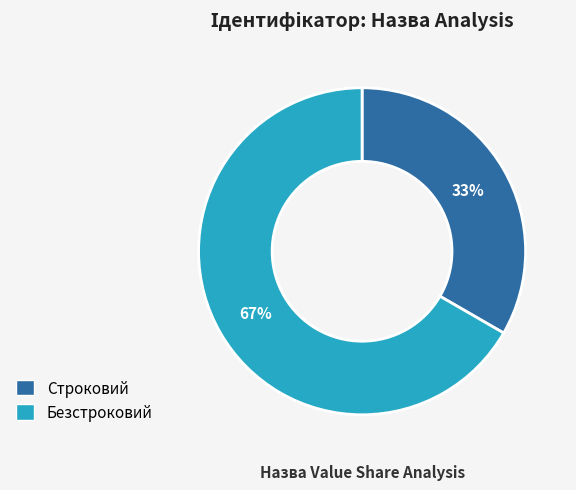

Rank the categories by value from highest to lowest.

Безстроковий, Строковий